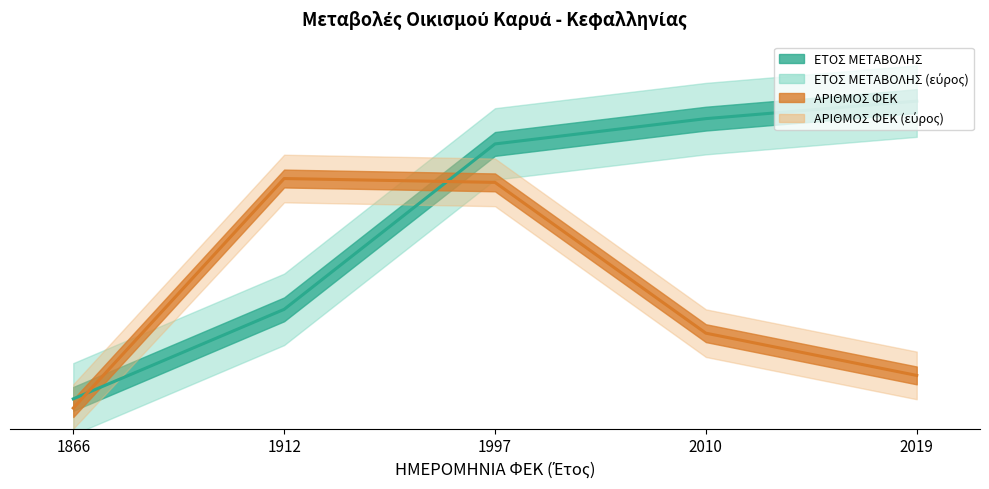

Which series ends up on top after the final intersection of ΑΡΙΘΜΟΣ ΦΕΚ and ΕΤΟΣ ΜΕΤΑΒΟΛΗΣ?

ΕΤΟΣ ΜΕΤΑΒΟΛΗΣ